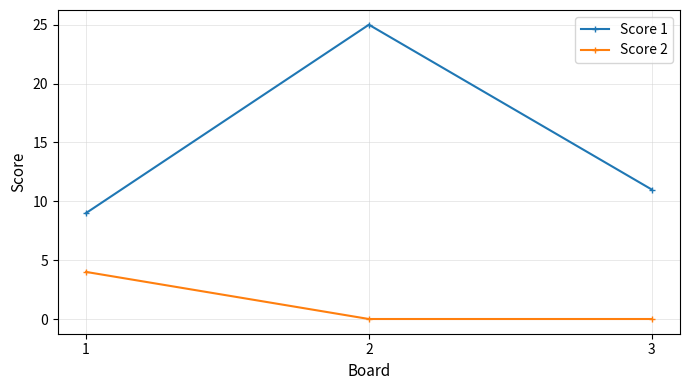

At how many categories does at least one series exceed 2?

3